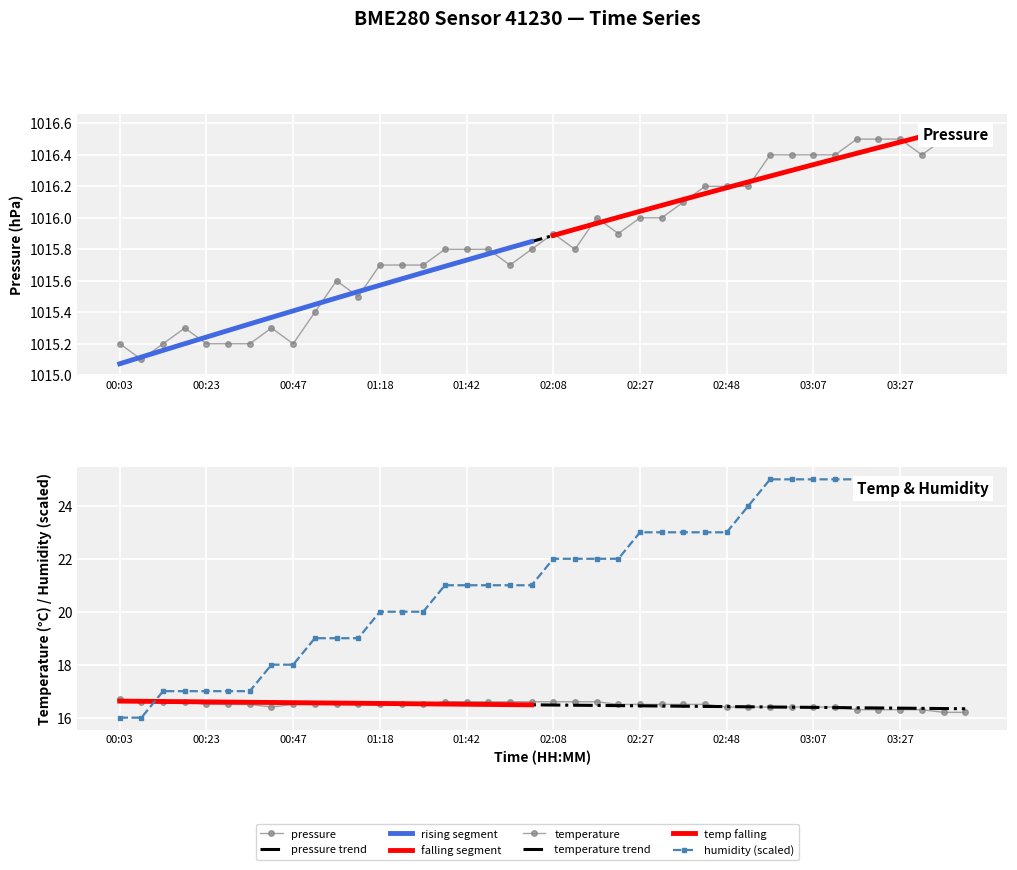

Is it true that humidity equals 13.5 at 01:32?

False